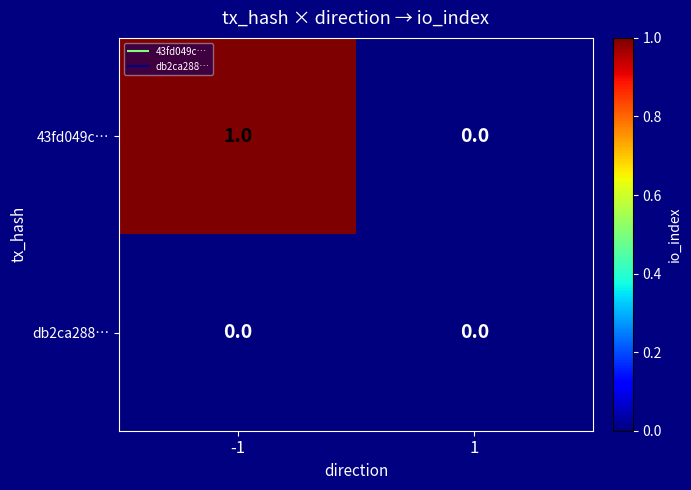

Reading left to right, transcribe all the data shown in this chart.

43fd049c…: 1	0
db2ca288…: 0	0